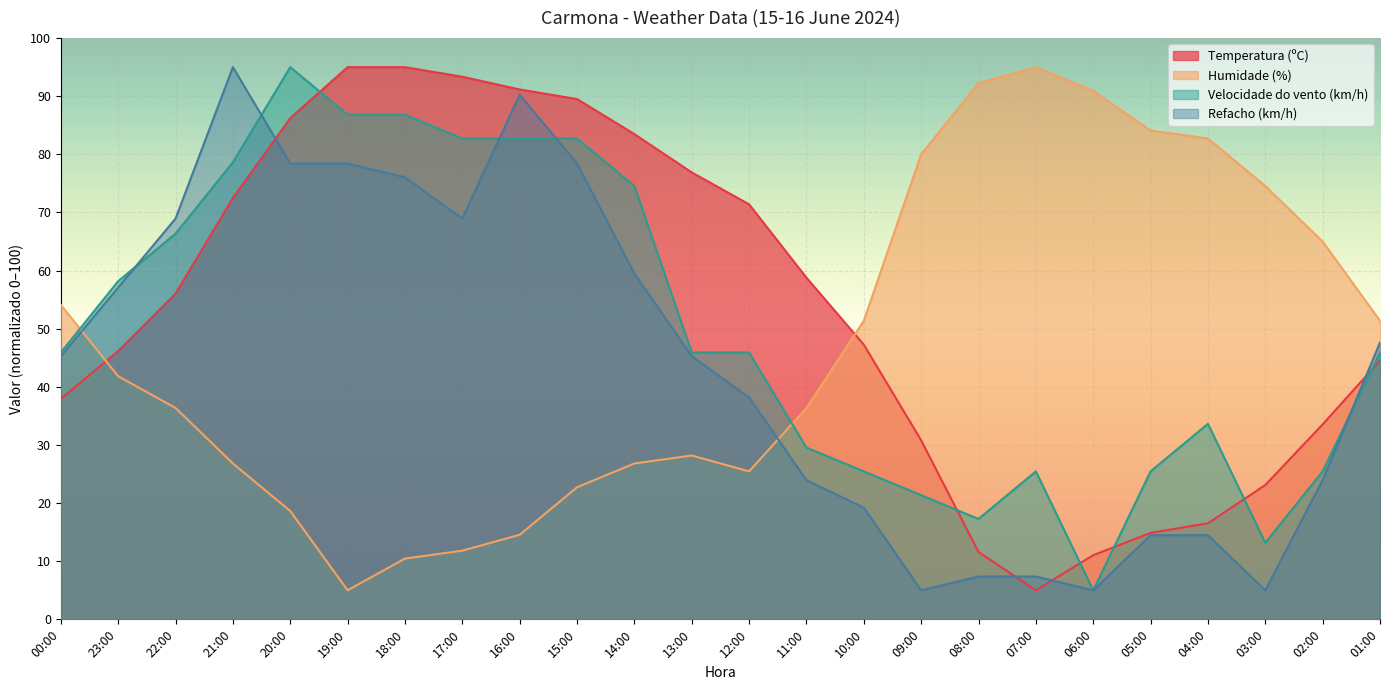

What is the smallest value displayed?

5.0